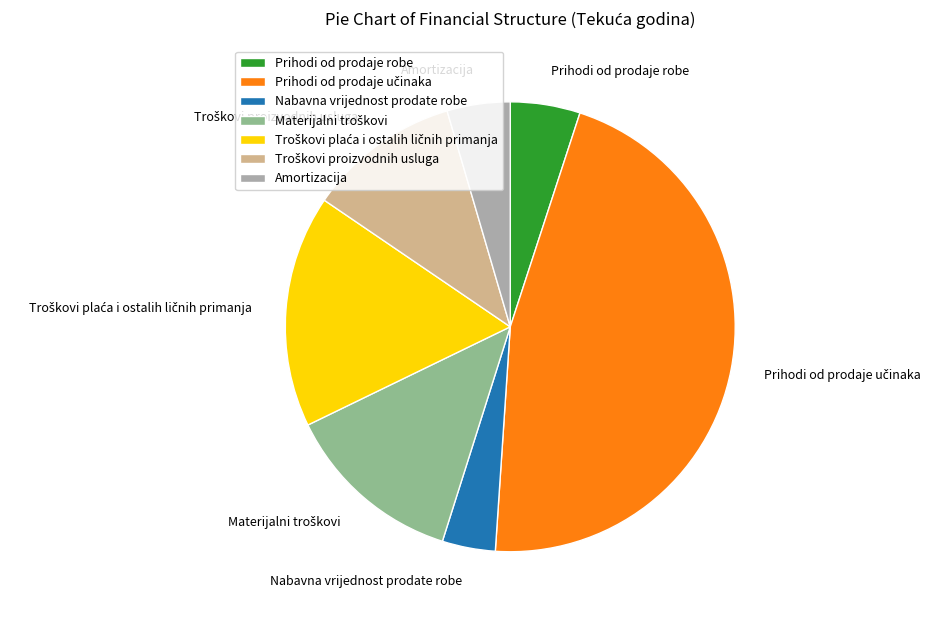

True or false: Nabavna vrijednost prodate robe accounts for 4% of the total.

True